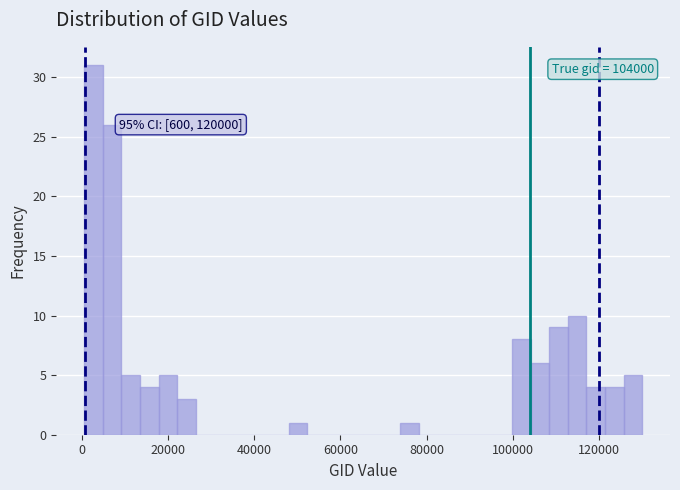

Read against the x-axis, roughly where is the centre of the tallest bar?

2000